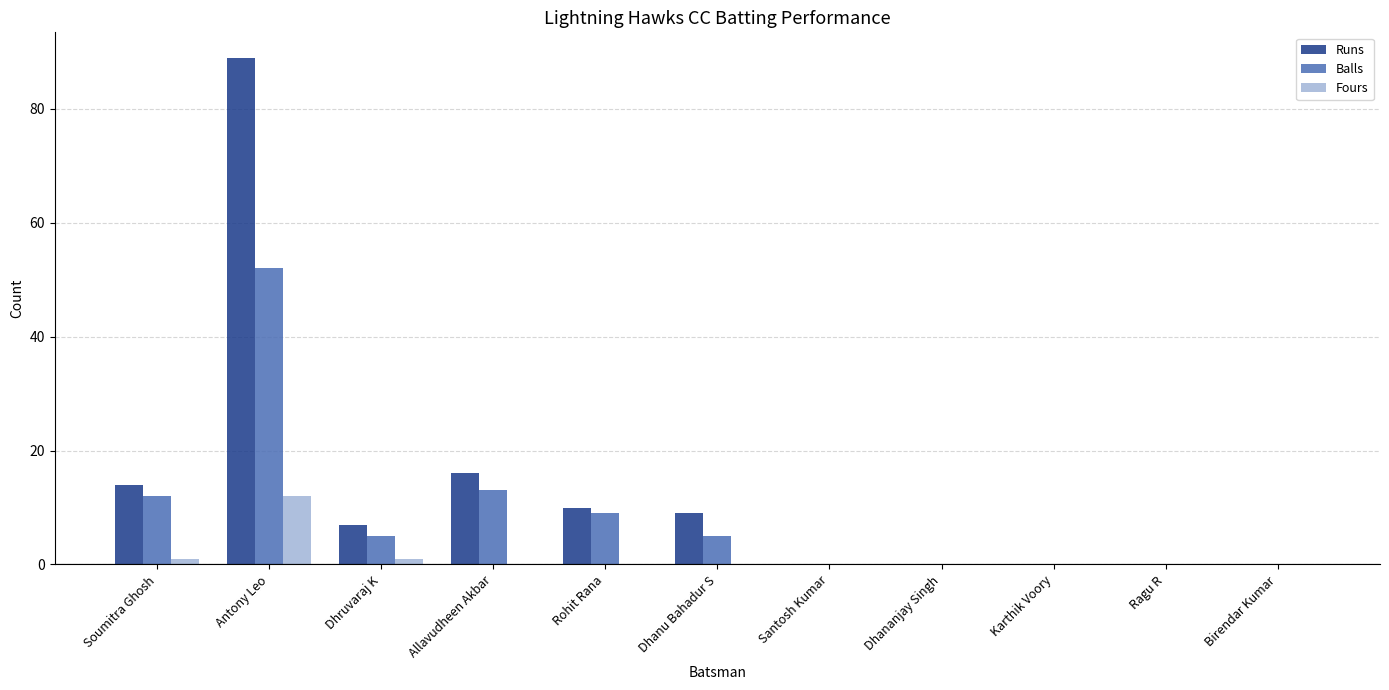

Count the number of data series in this chart.

3